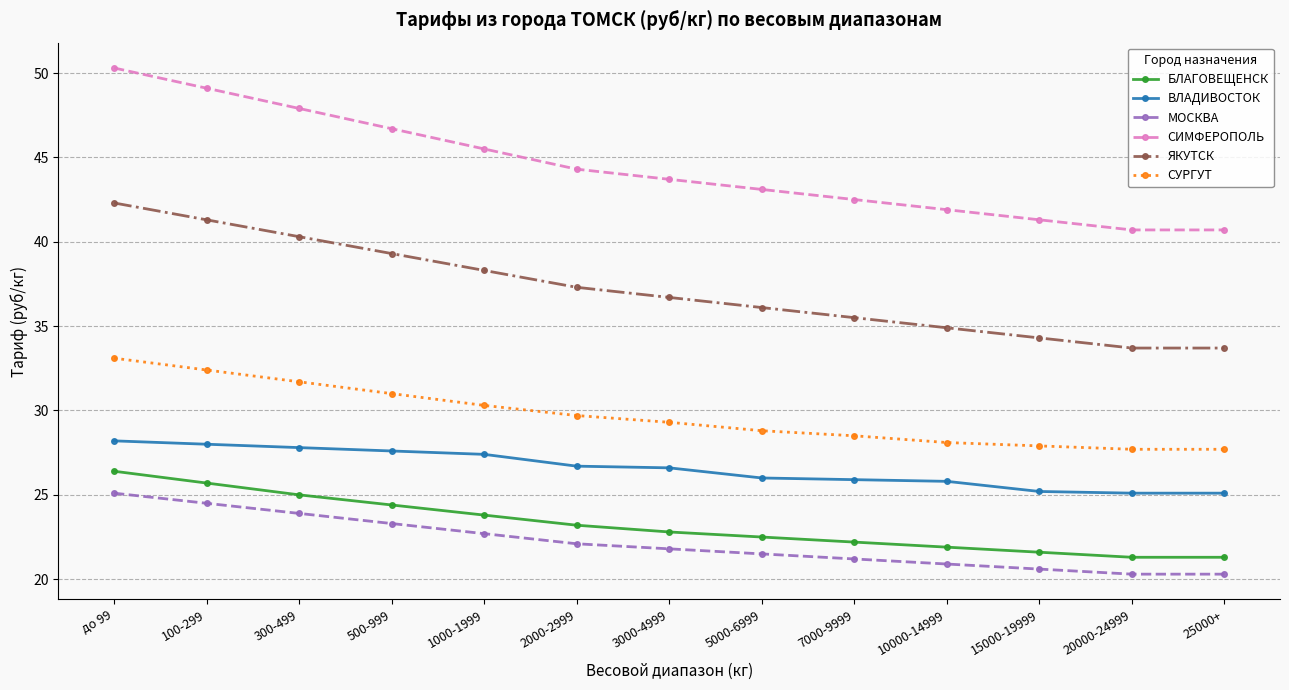

Which series has the largest total across all categories?

СИМФЕРОПОЛЬ